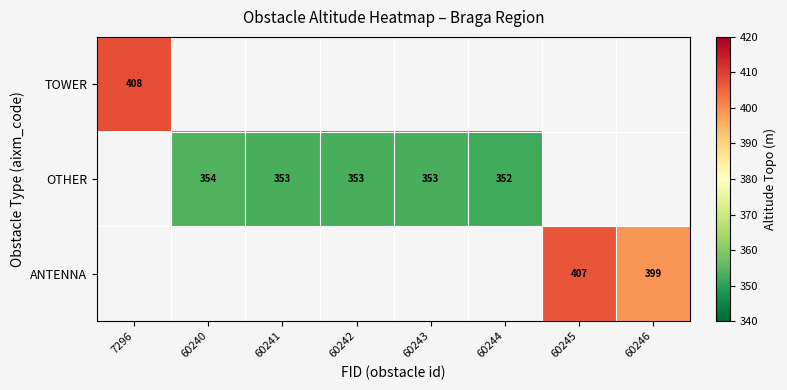

The value of OTHER at 60242 is 353. True or false?

True